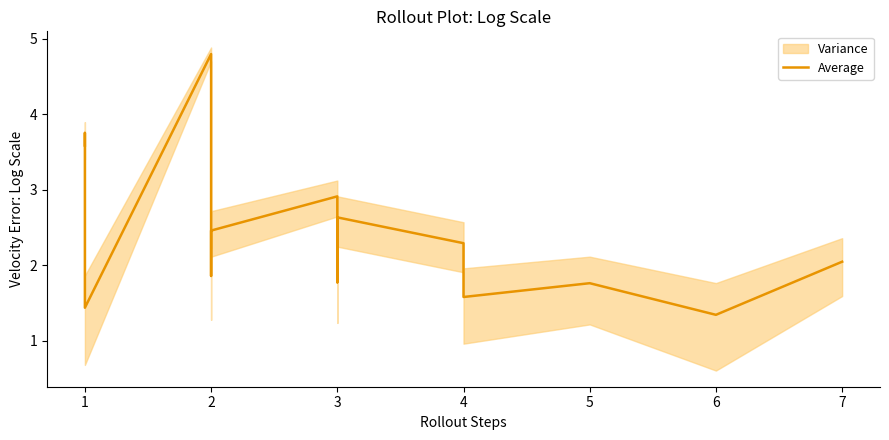

What is the smallest value displayed?

1.3